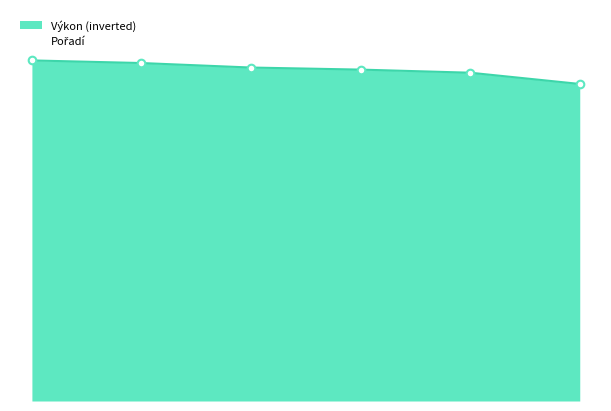

What is the change in value from Fischer Radek to Drda Jaroslav?

-2.0